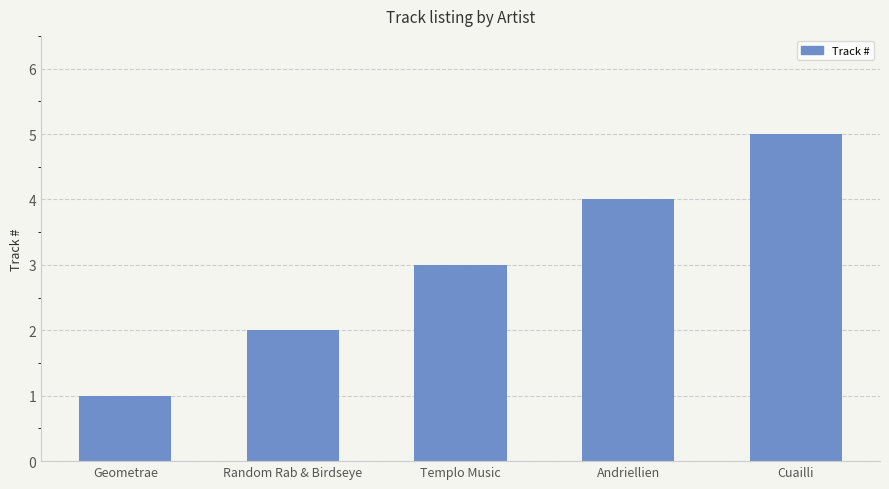

What is the sum of the values at Andriellien and Templo Music?

7